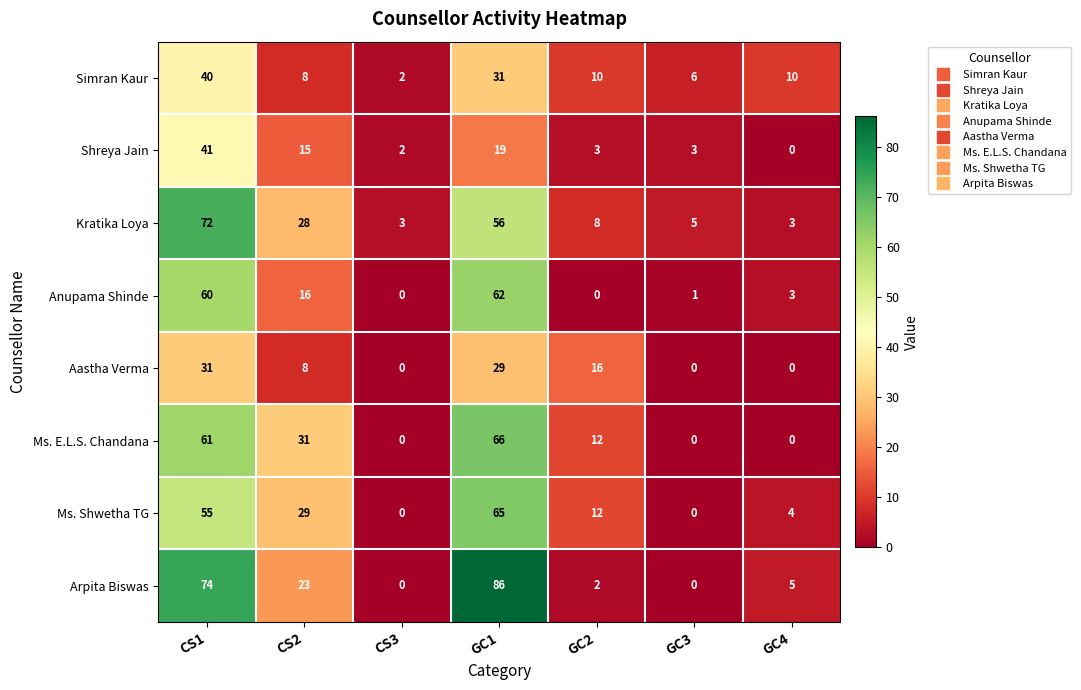

Count the number of data series in this chart.

8